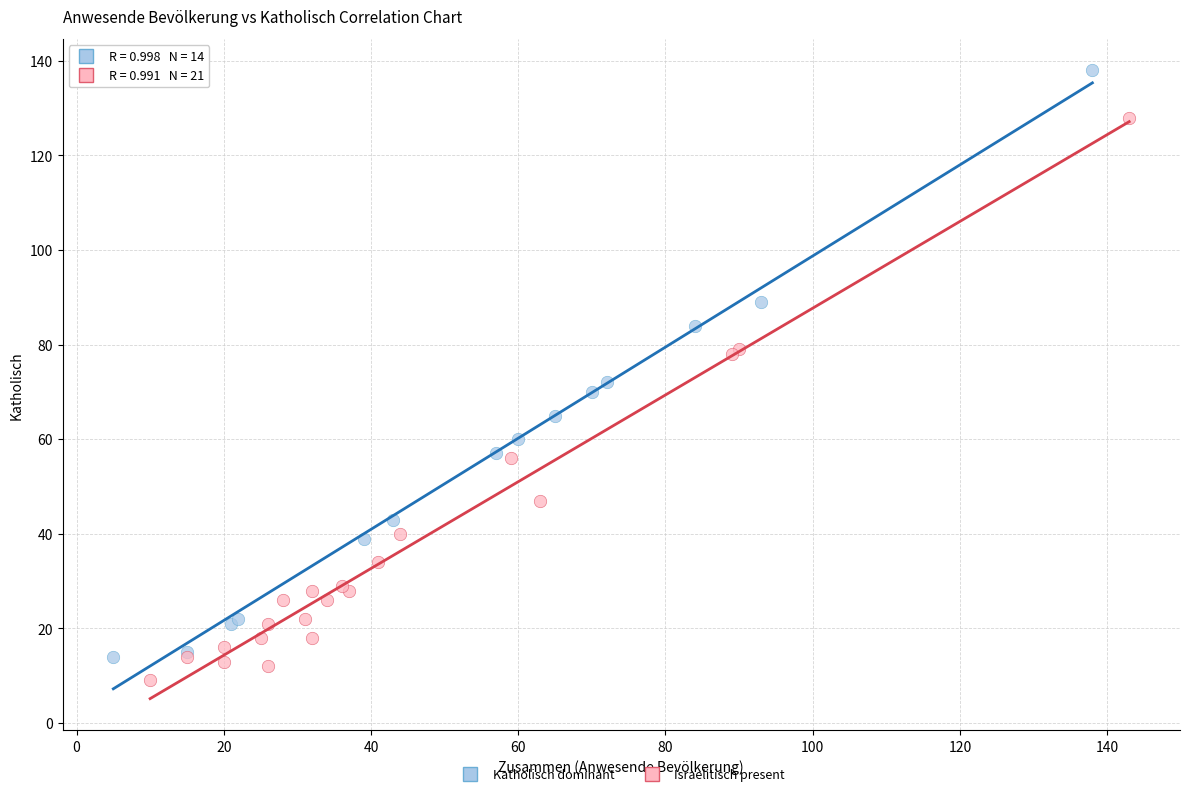

Which series has the widest spread of Y values?

Katholisch dominant